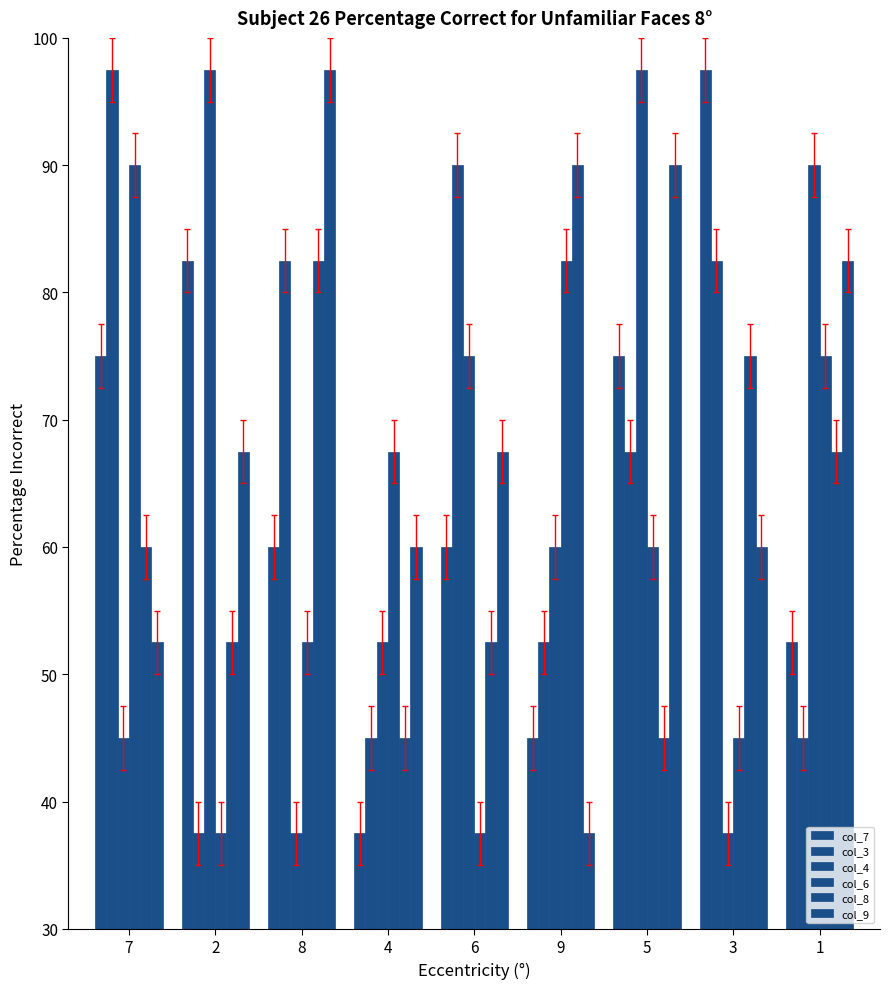

Reading left to right, list all the values displayed in this chart.

col_7: 7=75.0	2=82.5	8=60.0	4=37.5	6=60.0	9=45.0	5=75.0	3=97.5	1=52.5
col_3: 7=97.5	2=37.5	8=82.5	4=45.0	6=90.0	9=52.5	5=67.5	3=82.5	1=45.0
col_4: 7=45.0	2=97.5	8=37.5	4=52.5	6=75.0	9=60.0	5=97.5	3=37.5	1=90.0
col_6: 7=90.0	2=37.5	8=52.5	4=67.5	6=37.5	9=82.5	5=60.0	3=45.0	1=75.0
col_8: 7=60.0	2=52.5	8=82.5	4=45.0	6=52.5	9=90.0	5=45.0	3=75.0	1=67.5
col_9: 7=52.5	2=67.5	8=97.5	4=60.0	6=67.5	9=37.5	5=90.0	3=60.0	1=82.5